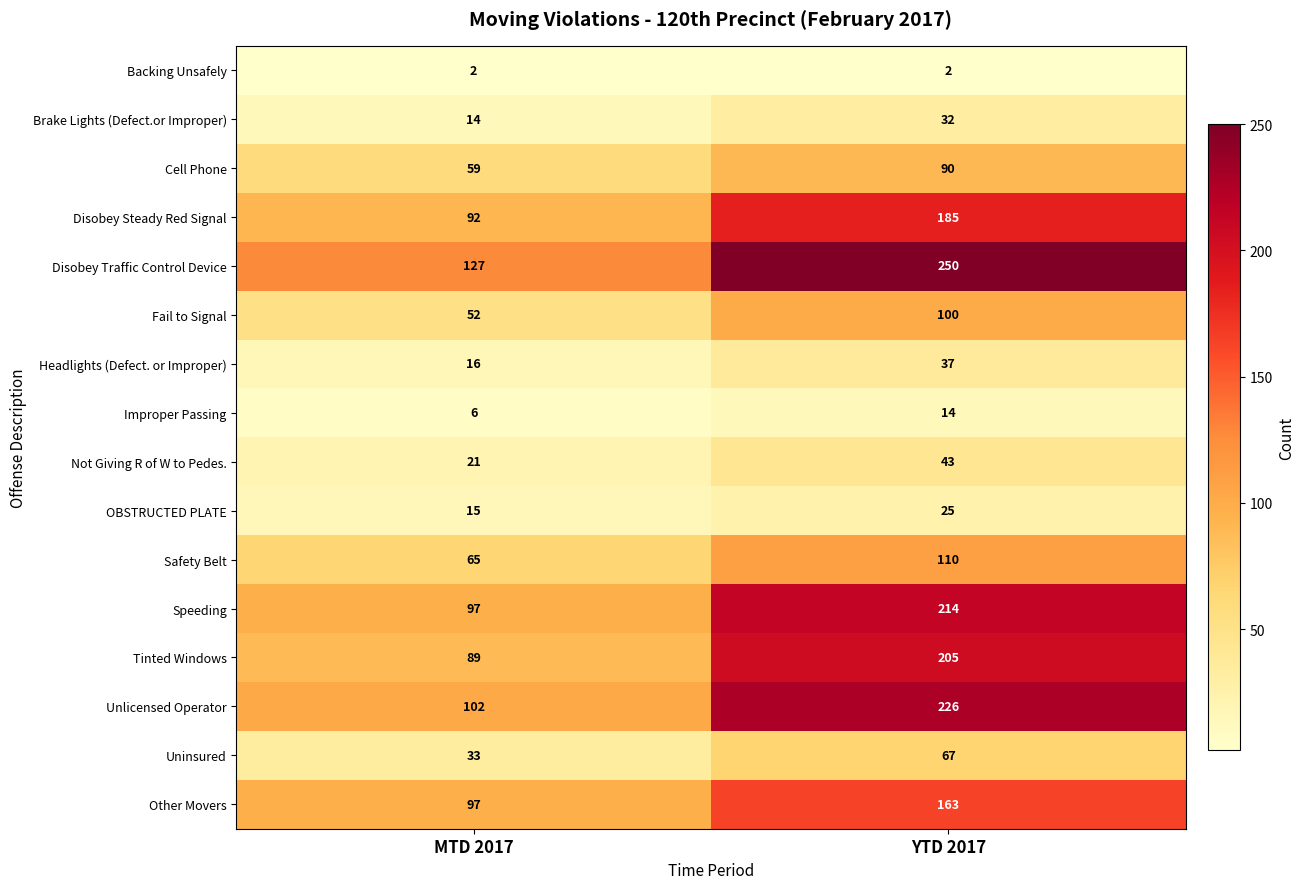

At how many categories does at least one series exceed 27?

2